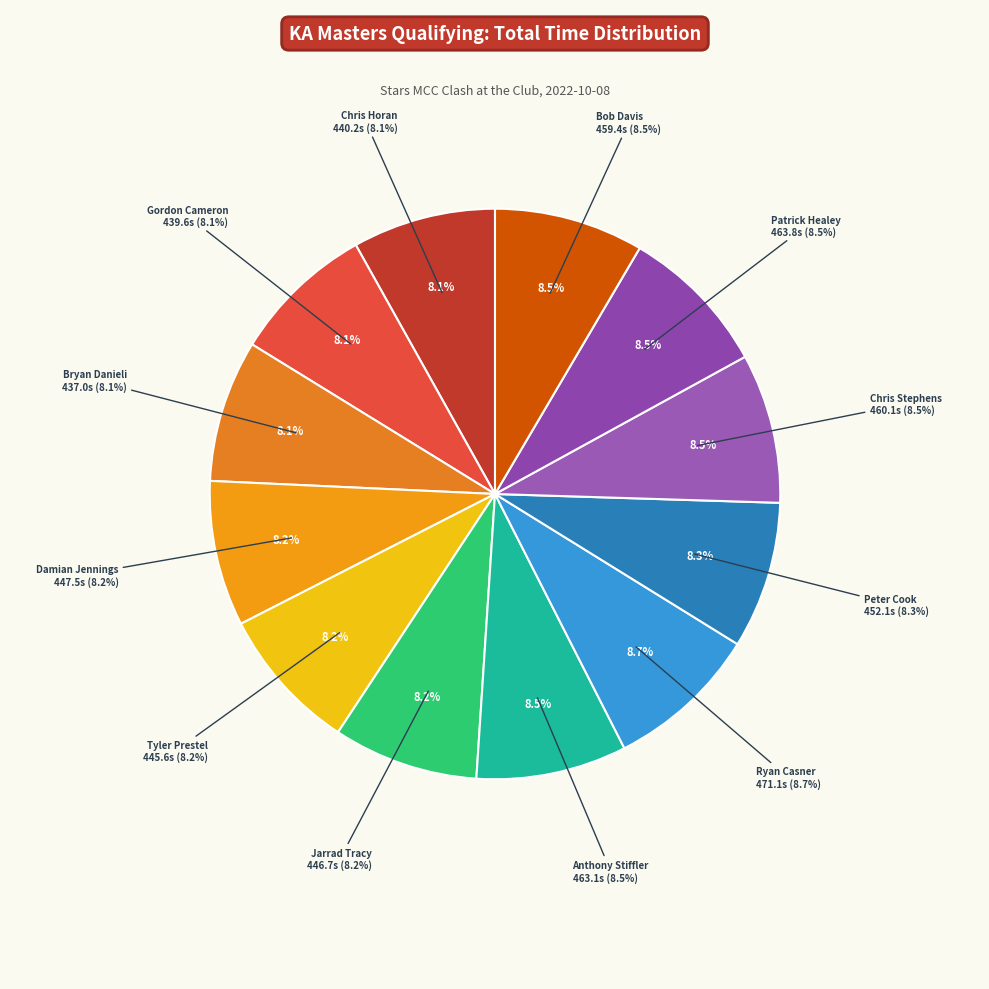

How many segments does this pie chart have?

12